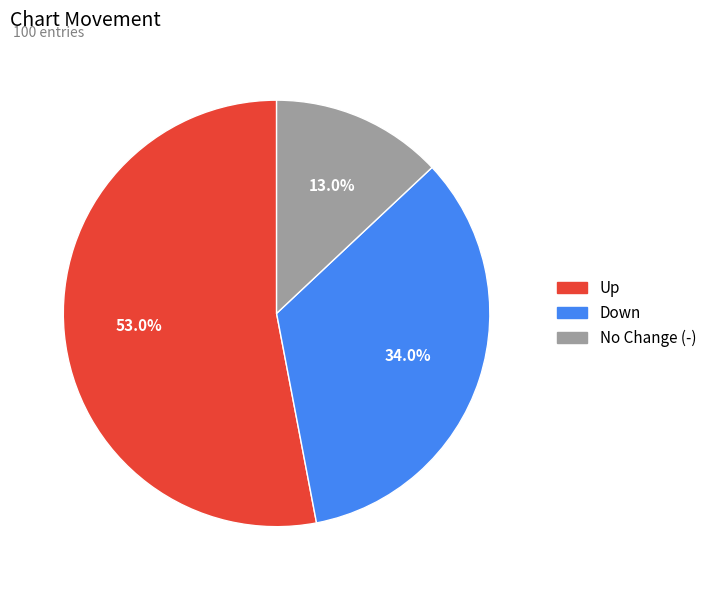

Does any single category account for the majority?

Yes